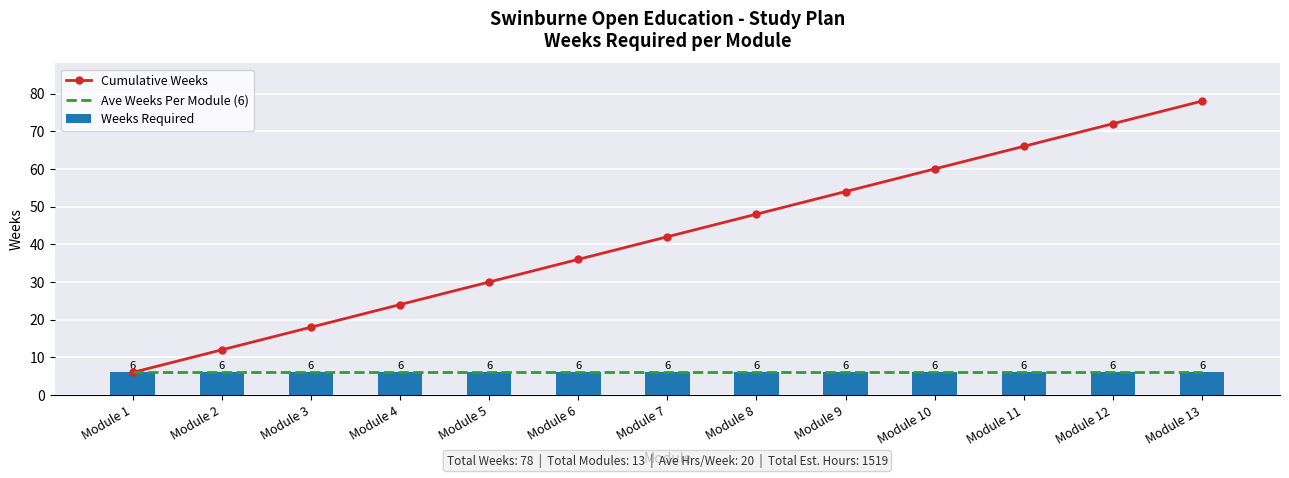

At Module 11, list the series in order from largest to smallest.

Cumulative Weeks, Ave Weeks Per Module (6), Weeks Required